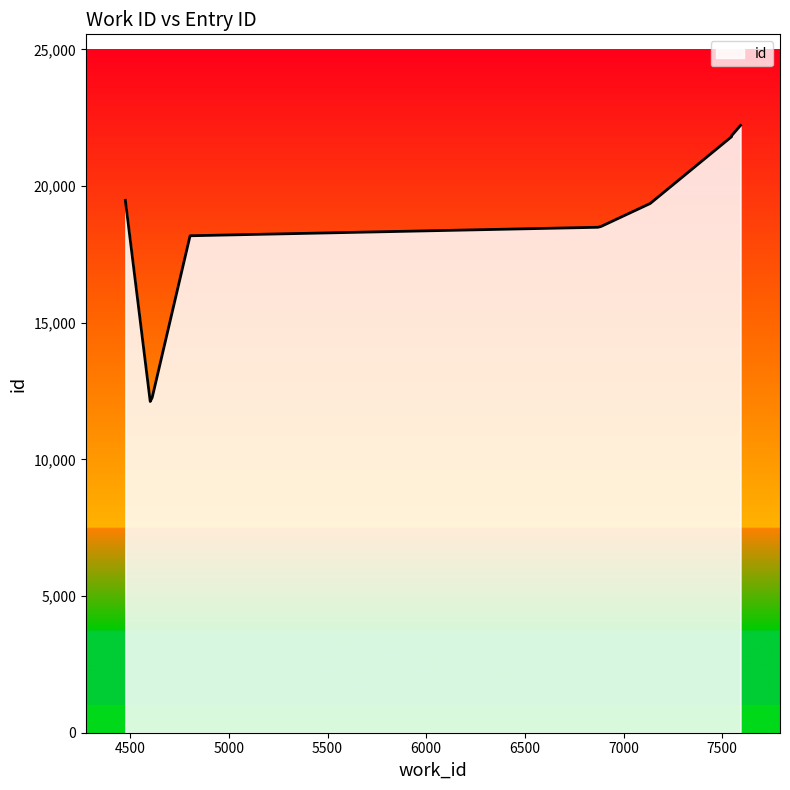

What is the sum of the values at 7135 and 4601?

31479